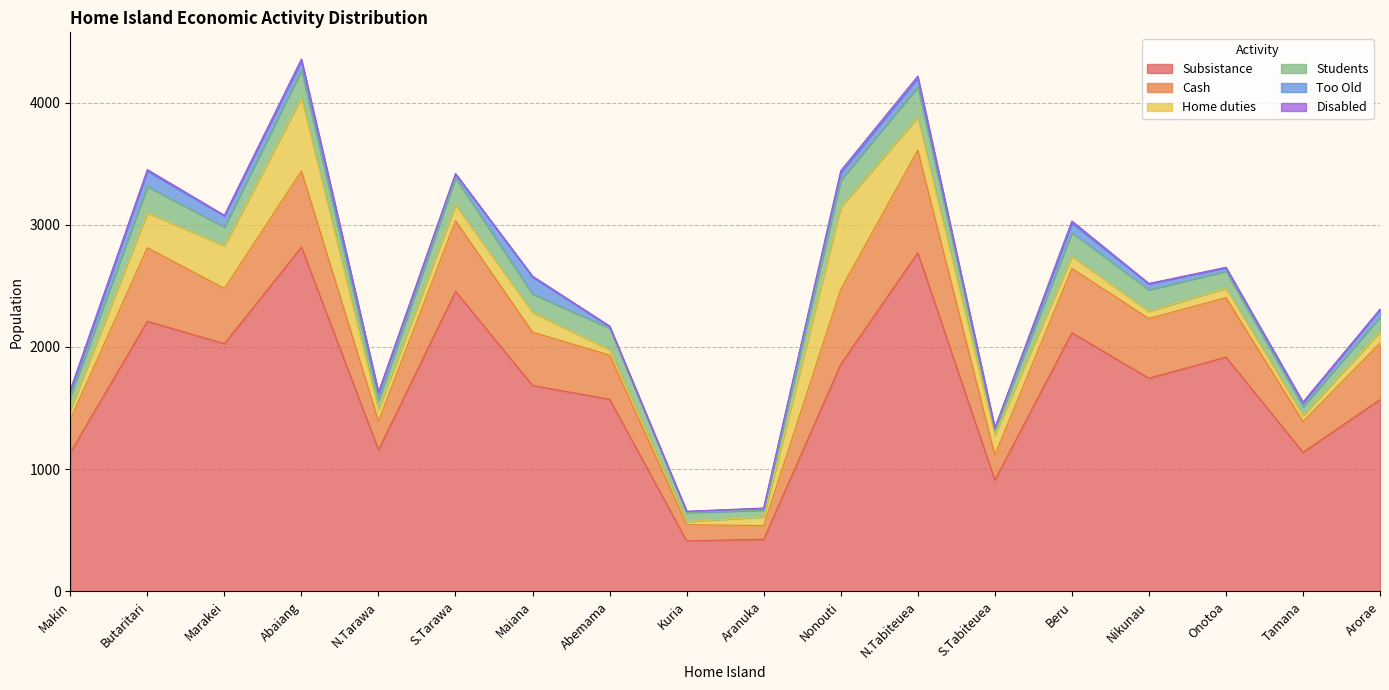

At which category is the sum across all series the highest?

Abaiang